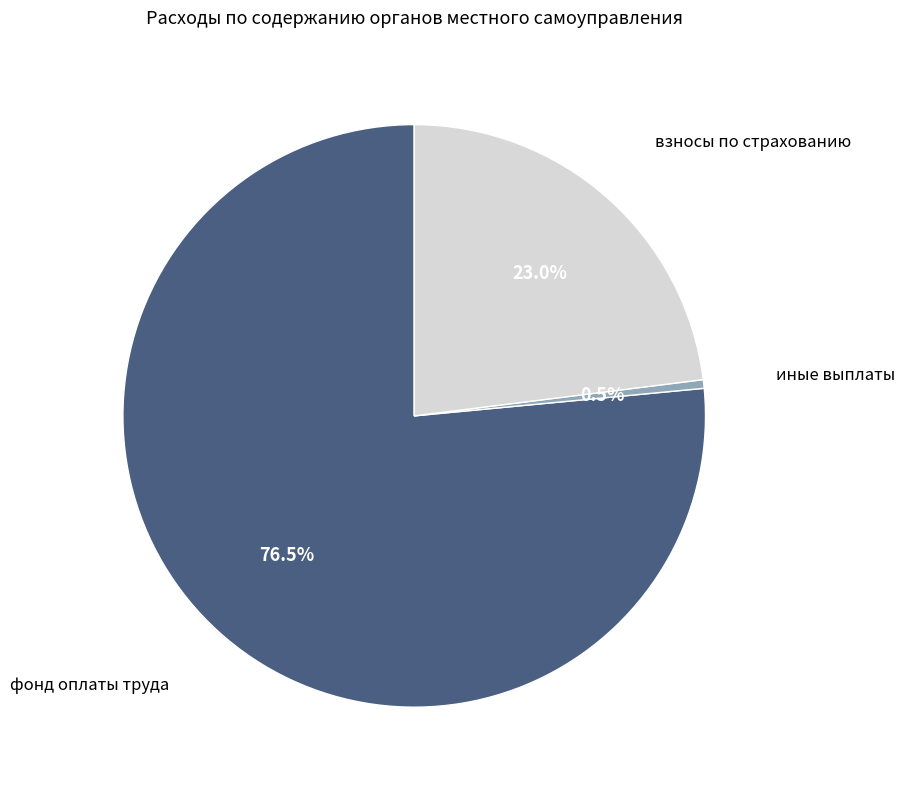

To the nearest percent, what is the average slice percentage?

33%